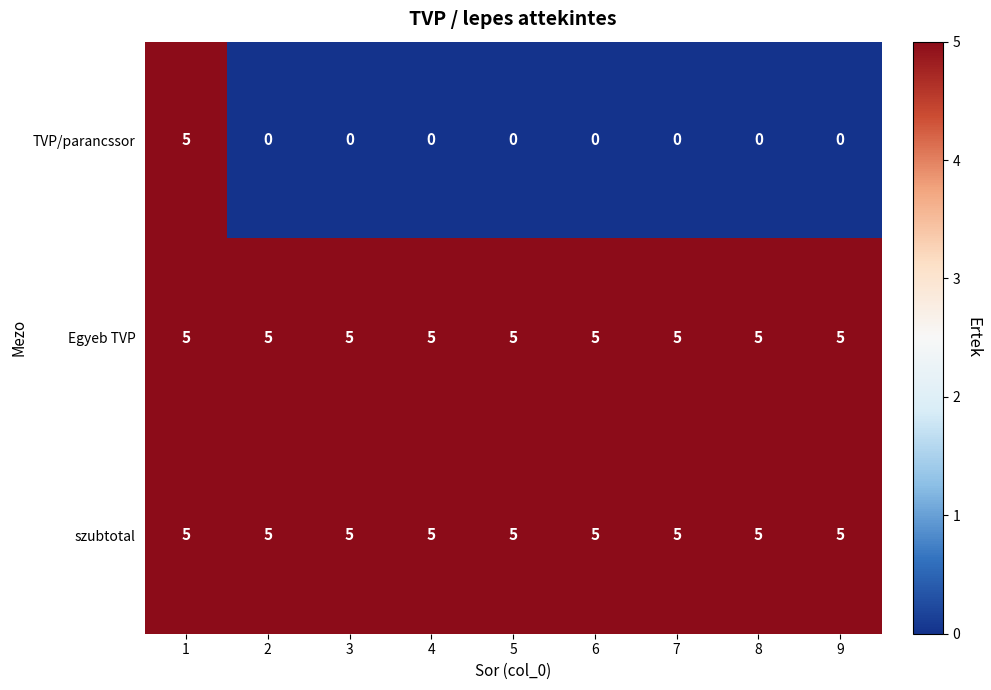

Which series has the largest range (max minus min)?

TVP/parancssor